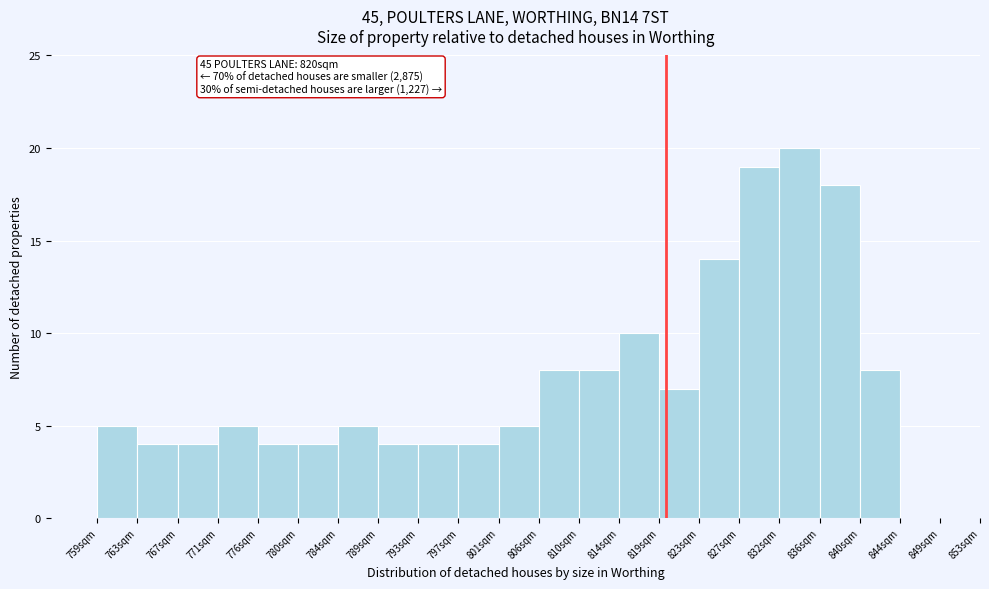

Reading left to right, list all the values displayed in this chart.

5	4	4	5	4	4	5	4	4	4	5	8	8	10	7	14	19	20	18	8